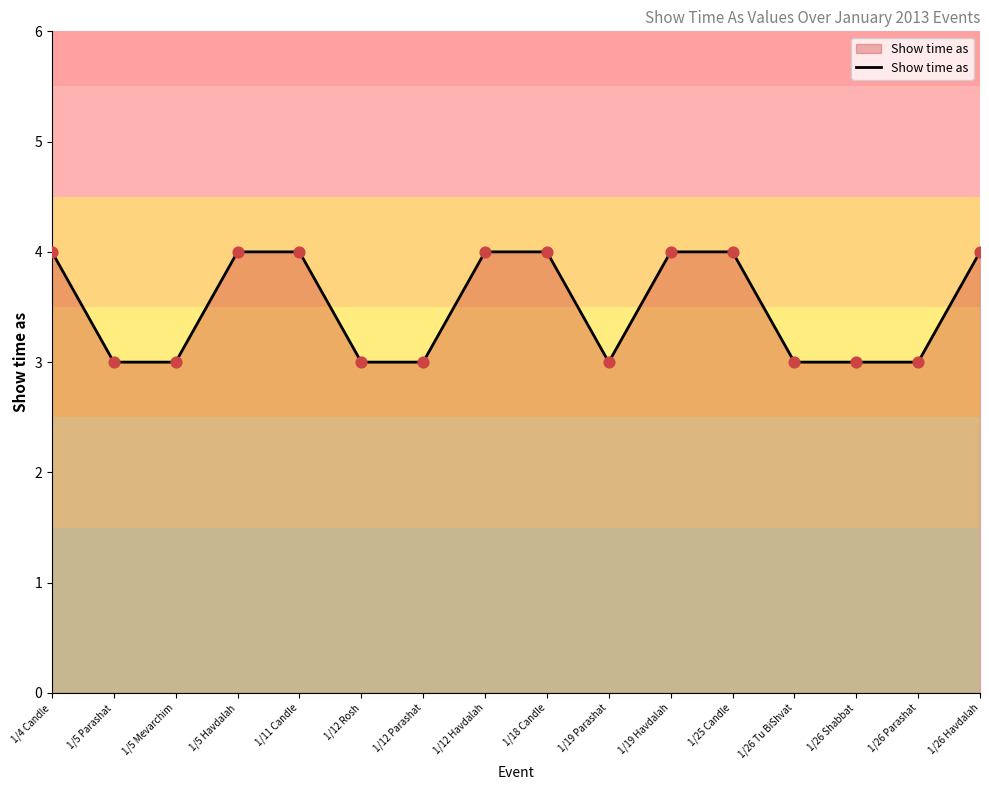

Approximately how many times larger is the value at 1/19 Parashat compared to 1/12 Rosh?

1.0